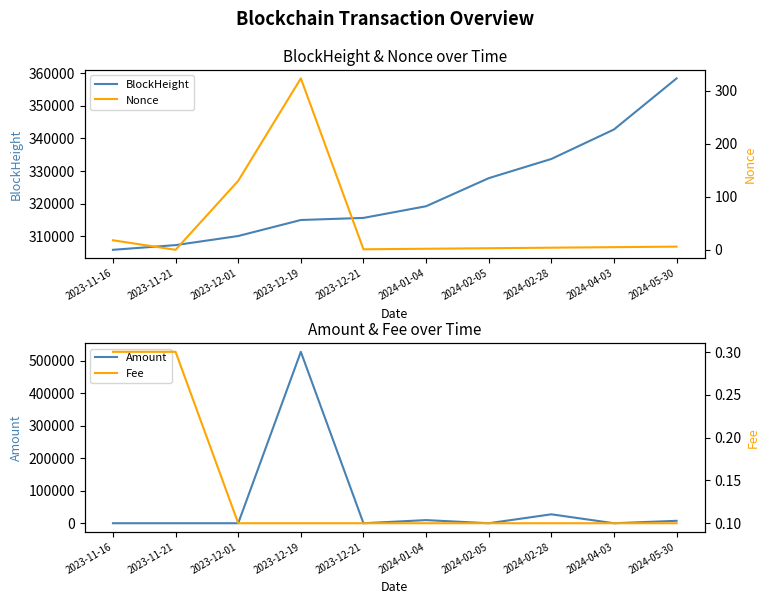

Is it true that Fee equals 0.1 at 2024-01-04?

True